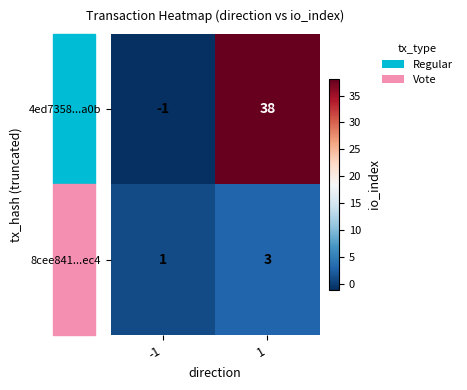

At which category is the sum across all series the highest?

1